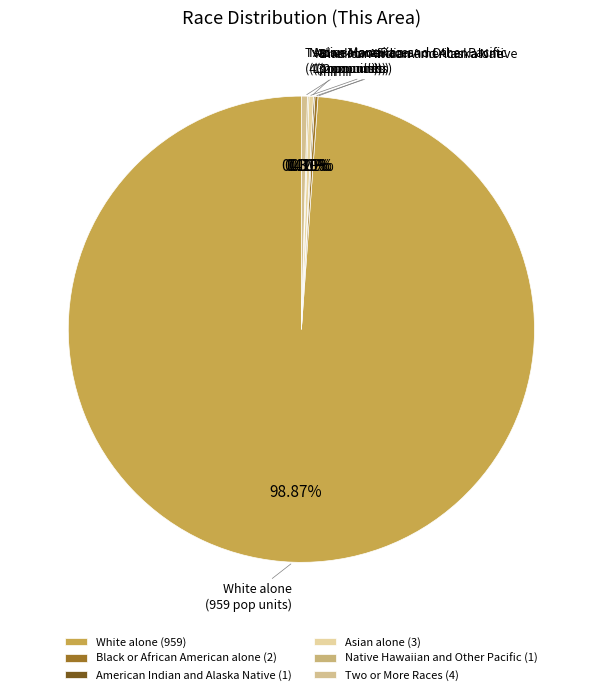

Which category accounts for the majority?

White alone